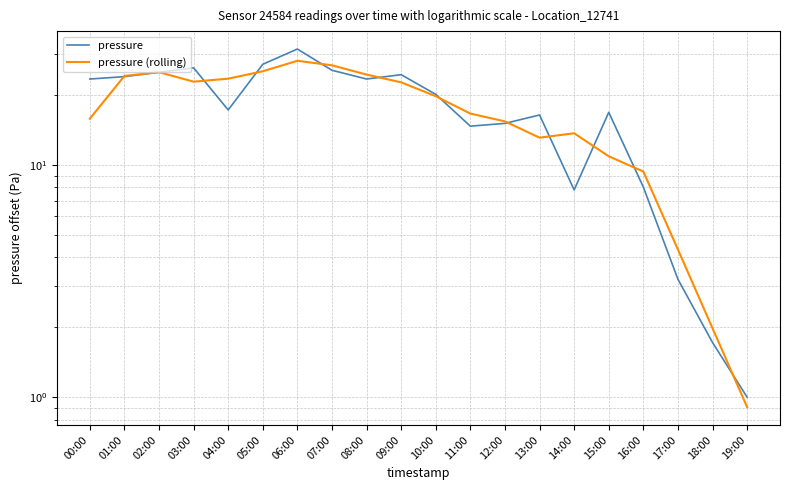

What is the total value across all series at 15:00?

27.7